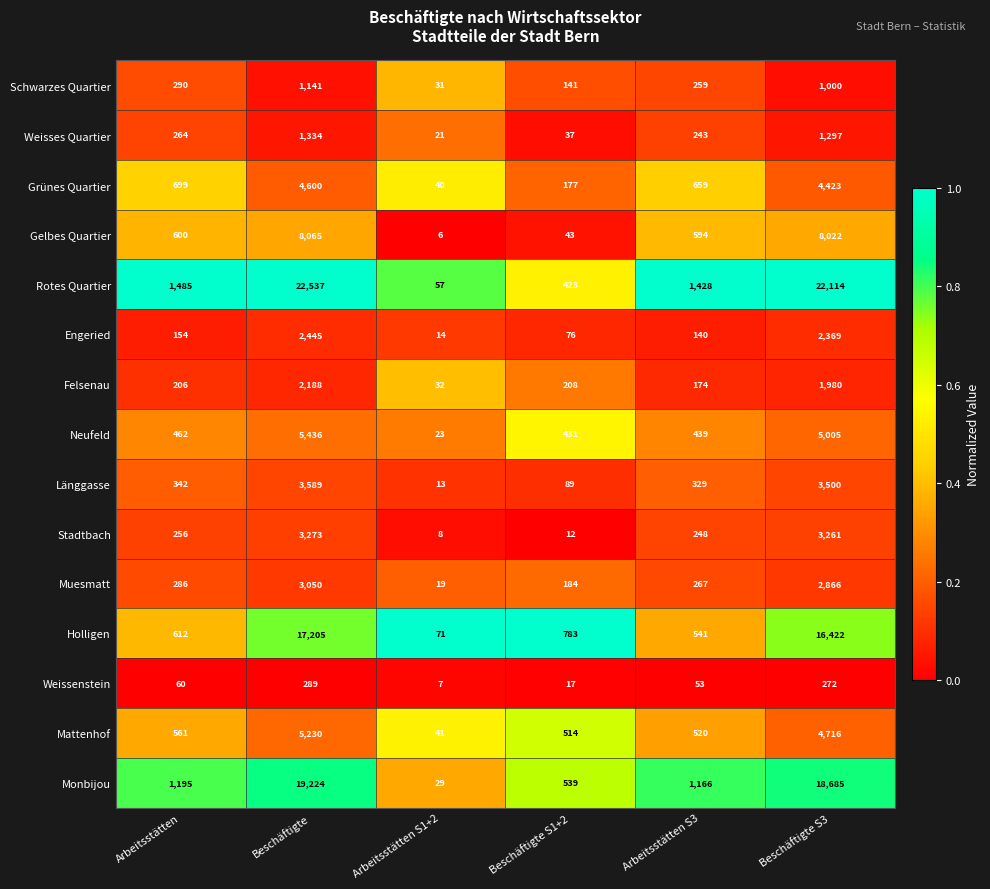

At which label is Monbijou closest to 9626?

Arbeitsstätten